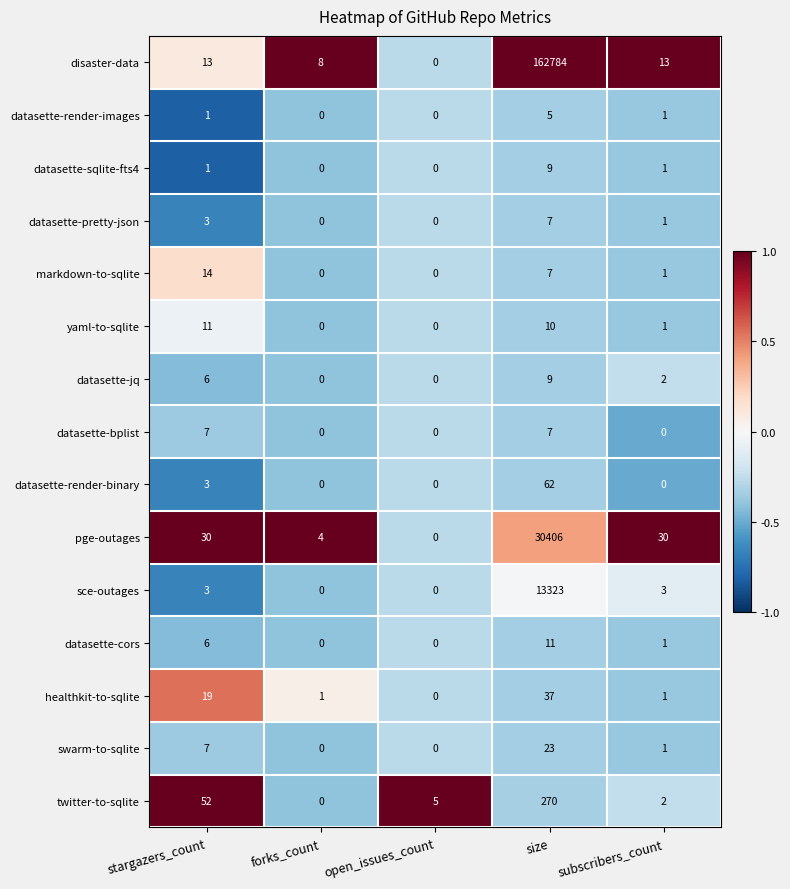

What is the difference between the maximum and minimum values in the sce-outages series?

13323